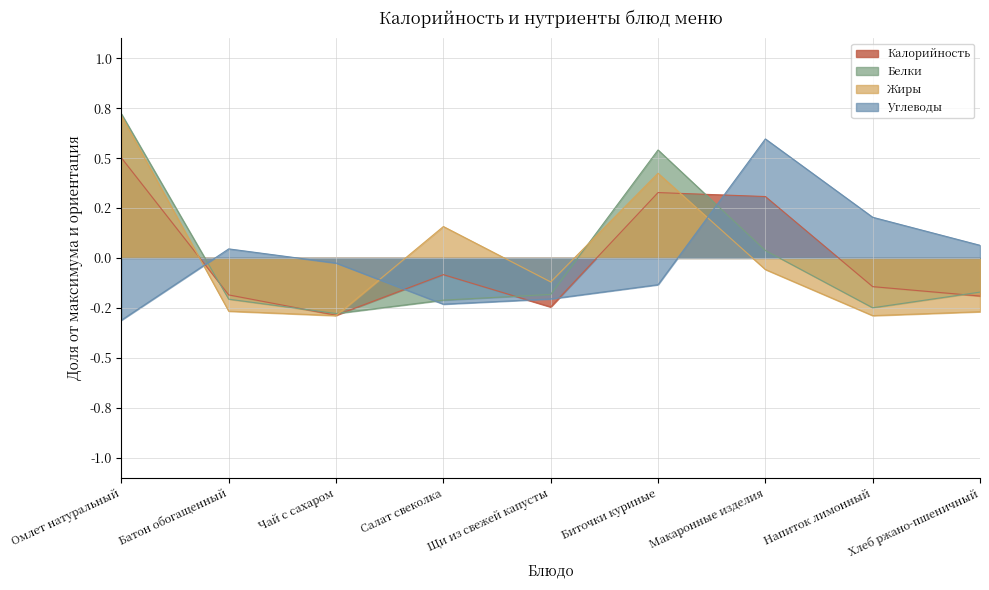

How many positive values does the Углеводы series have?

4